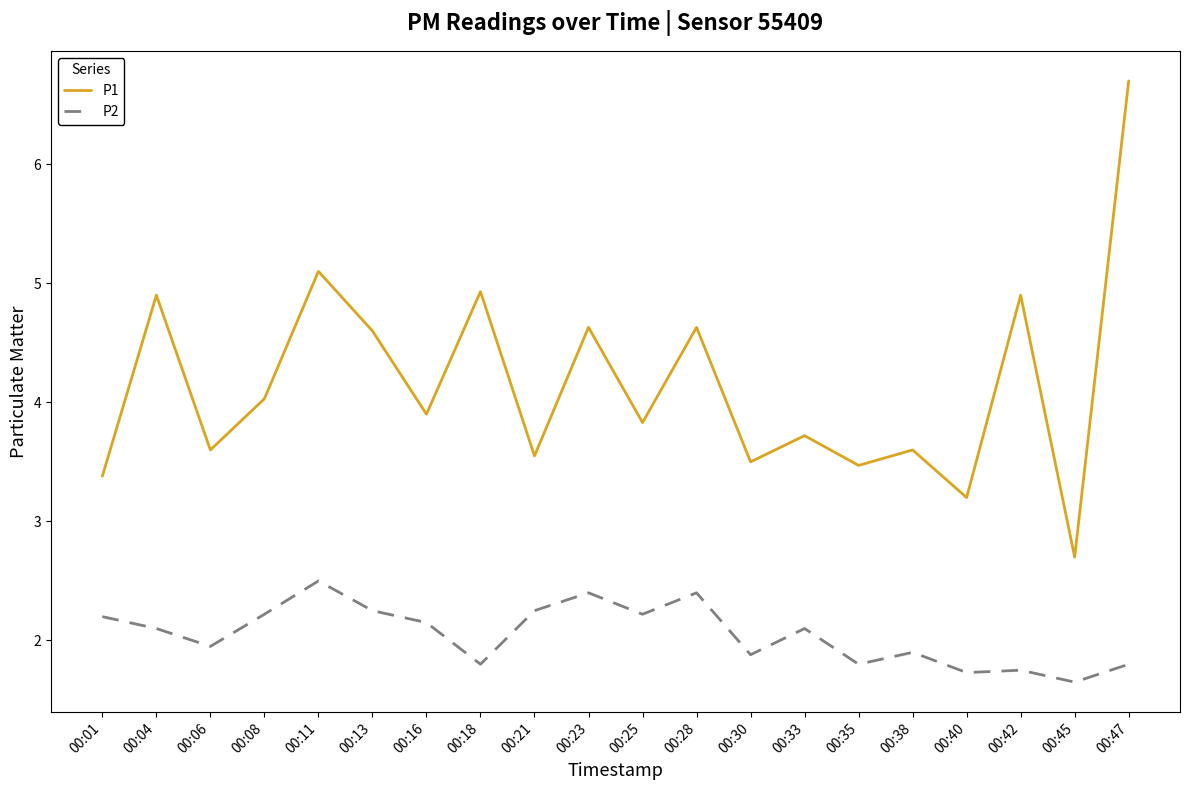

Where is the first local maximum for P2?

00:11